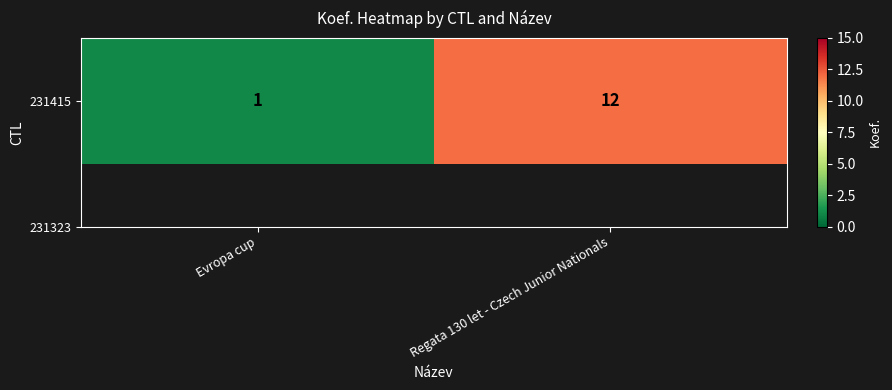

List the labels in order of value, smallest first.

Evropa cup, Regata 130 let - Czech Junior Nationals